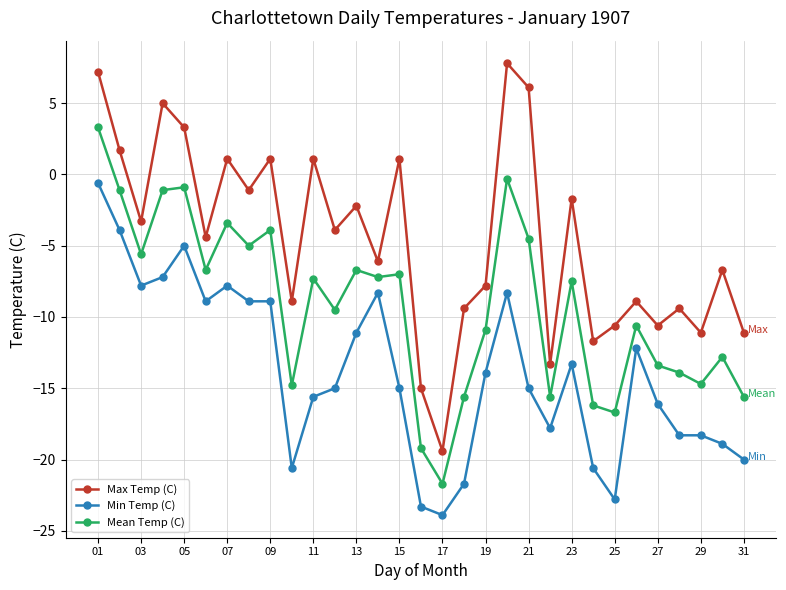

How many interior local peaks does the Max Temp (C) series have?

11